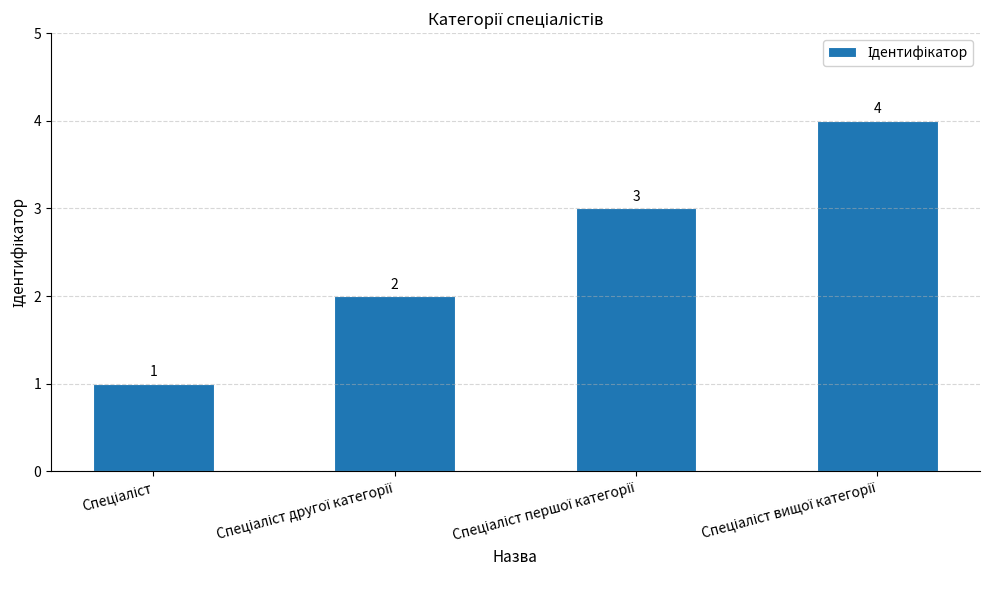

What is the sum of all values?

10